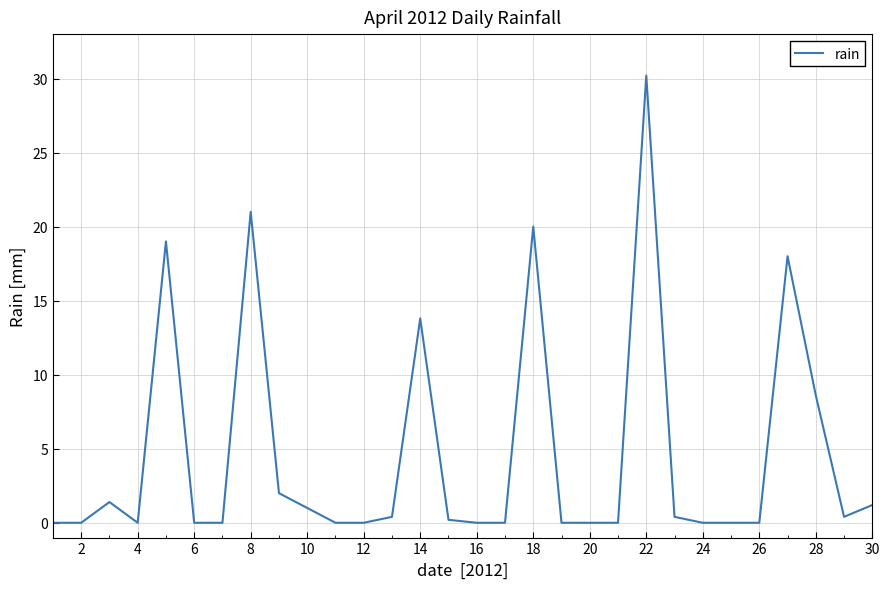

Does the chart display data point markers on the line(s)?

No